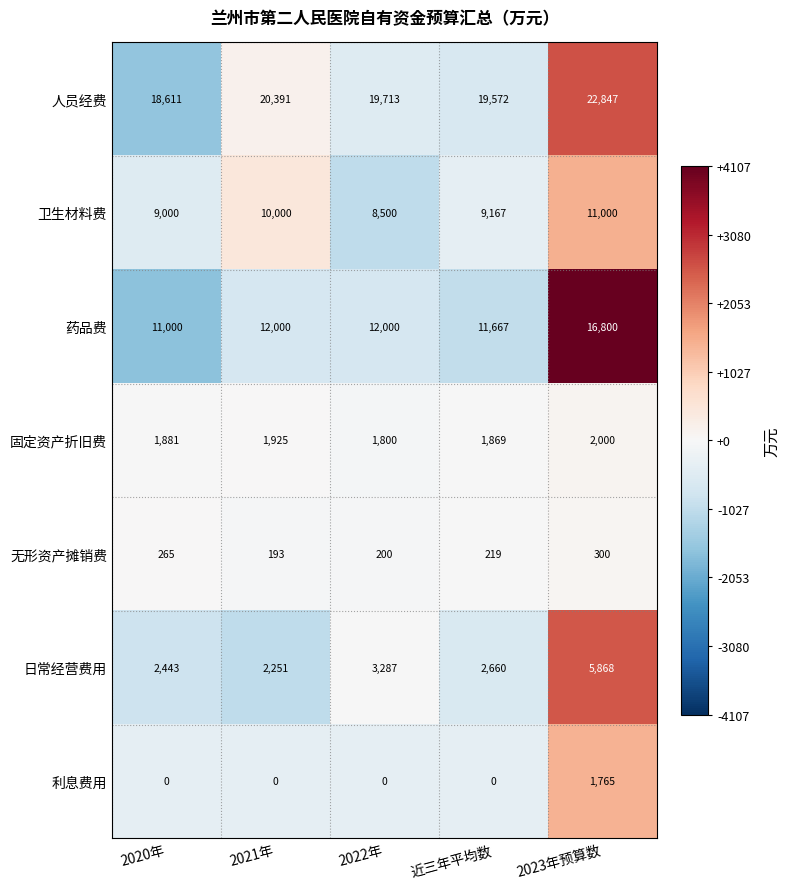

At 2020年, list the series in order from largest to smallest.

人员经费, 药品费, 卫生材料费, 日常经营费用, 固定资产折旧费, 无形资产摊销费, 利息费用